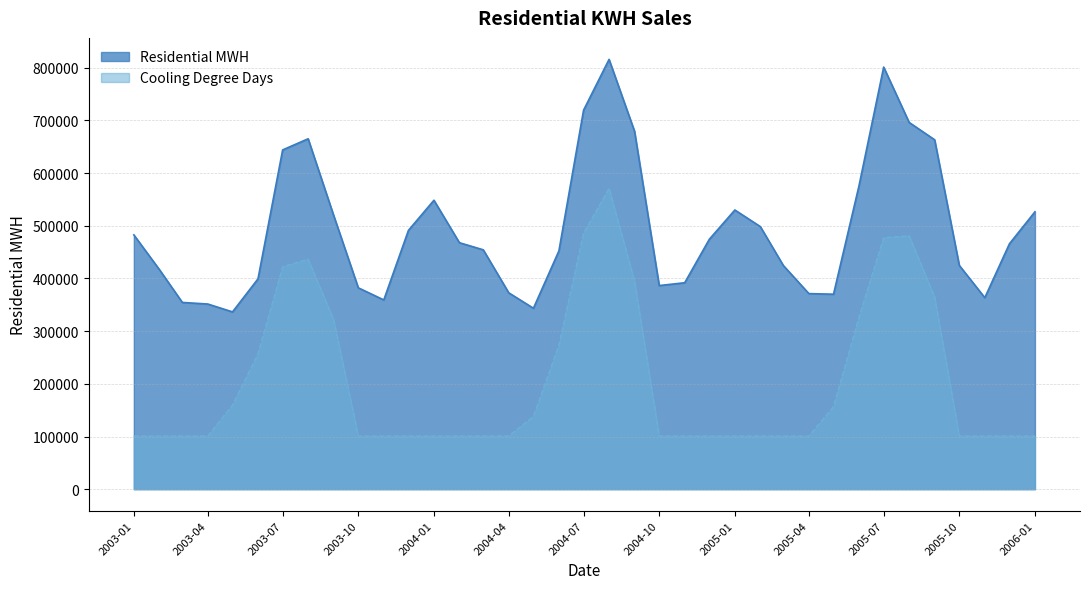

How many lines are shown in the chart?

2